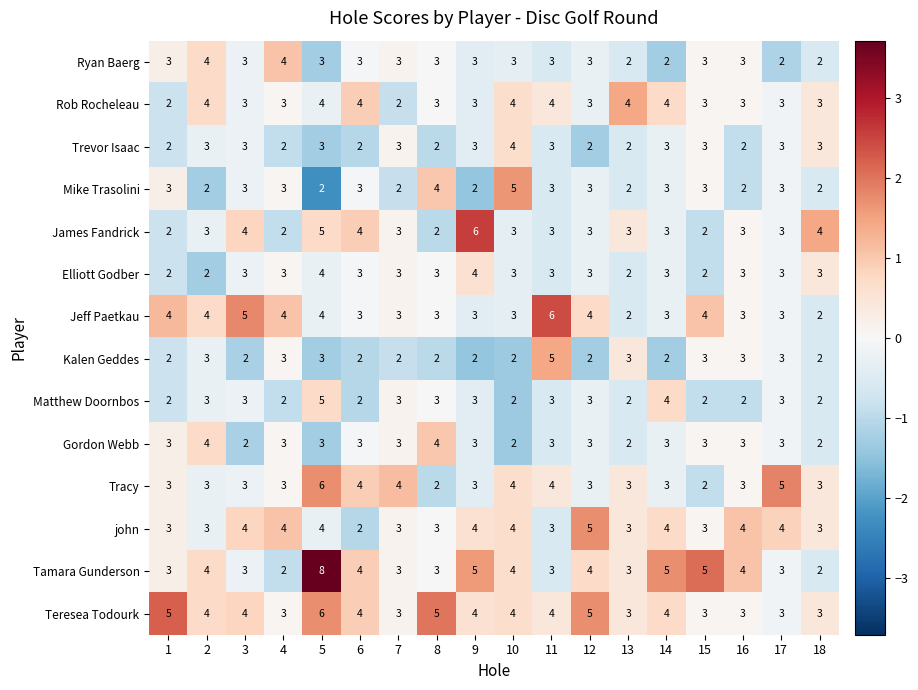

Which series has the largest range (max minus min)?

Tamara Gunderson